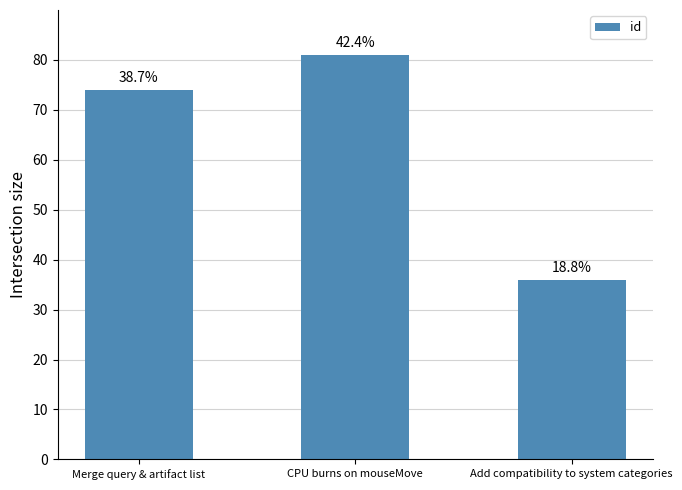

Reading left to right, list all the values displayed in this chart.

Merge query & artifact list=74	CPU burns on mouseMove=81	Add compatibility to system categories=36